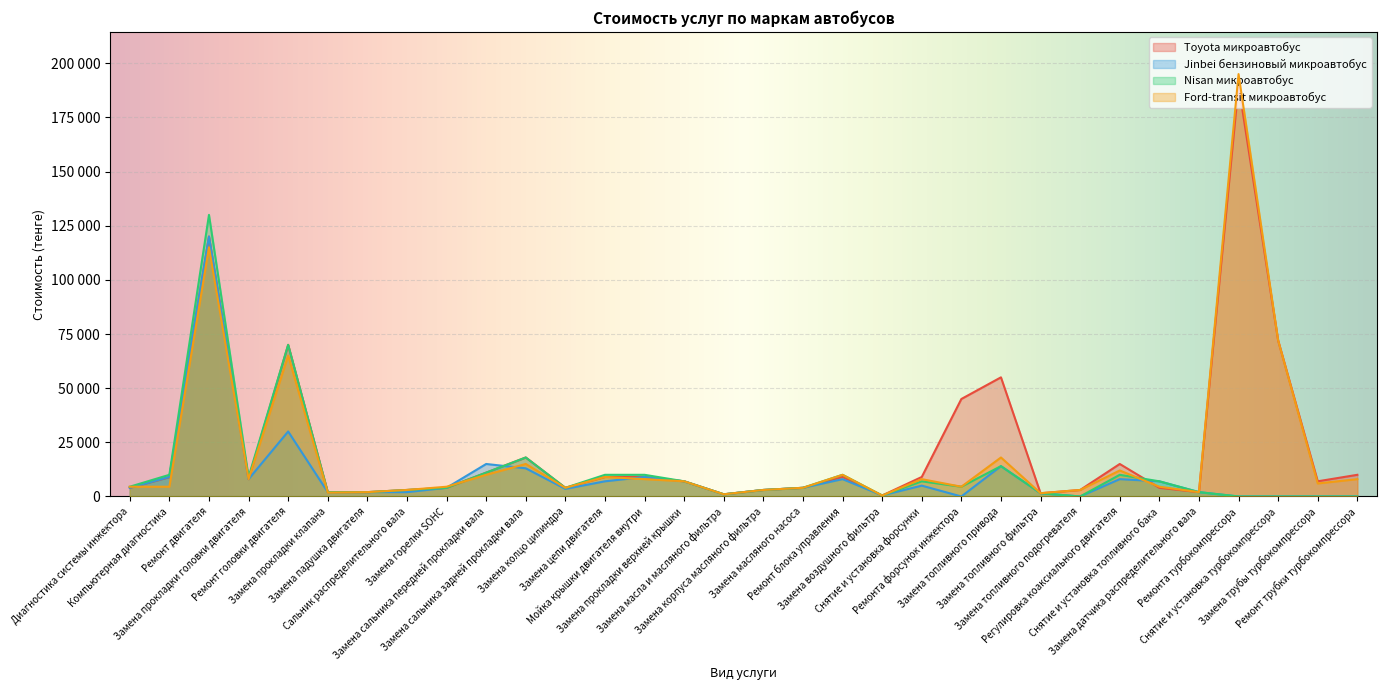

What is the average value of the Ford-transit микроавтобус series?

19195